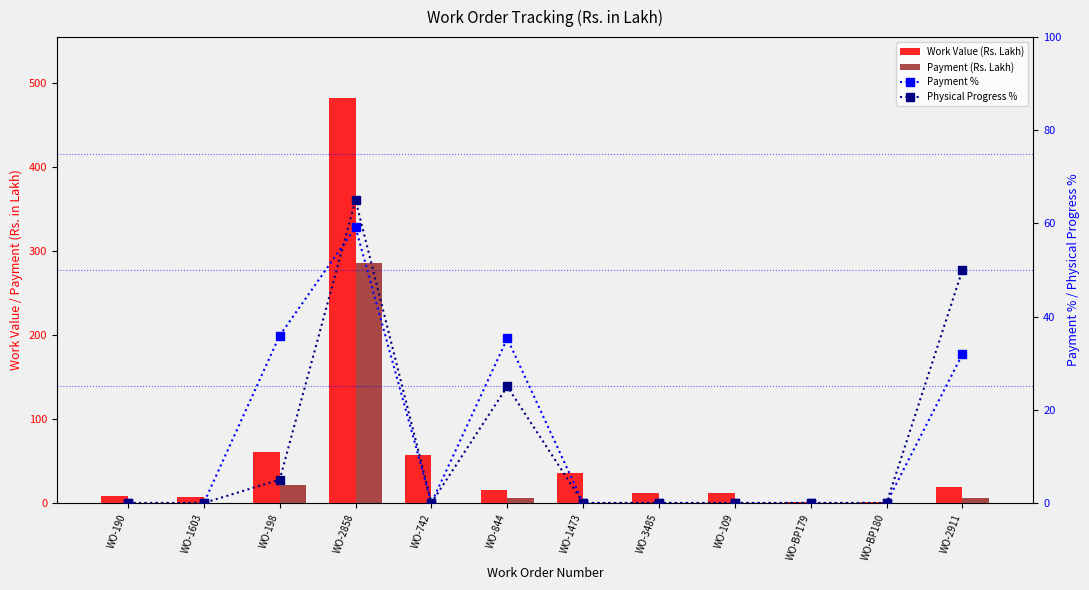

What is the label of the 8th bar from the right?

WO-742